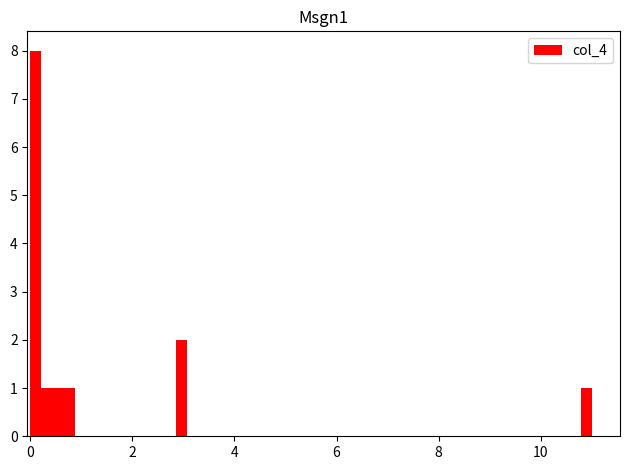

Read against the x-axis, roughly where is the centre of the tallest bar?

0.2